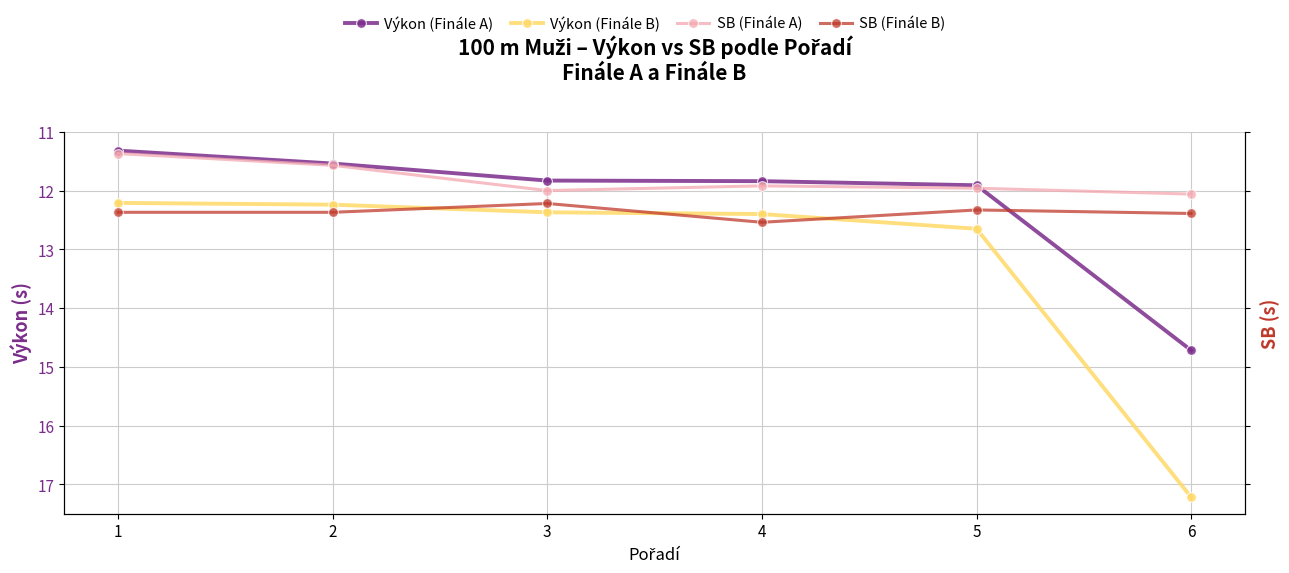

What is the average value of the SB (Finále B) series?

12.4